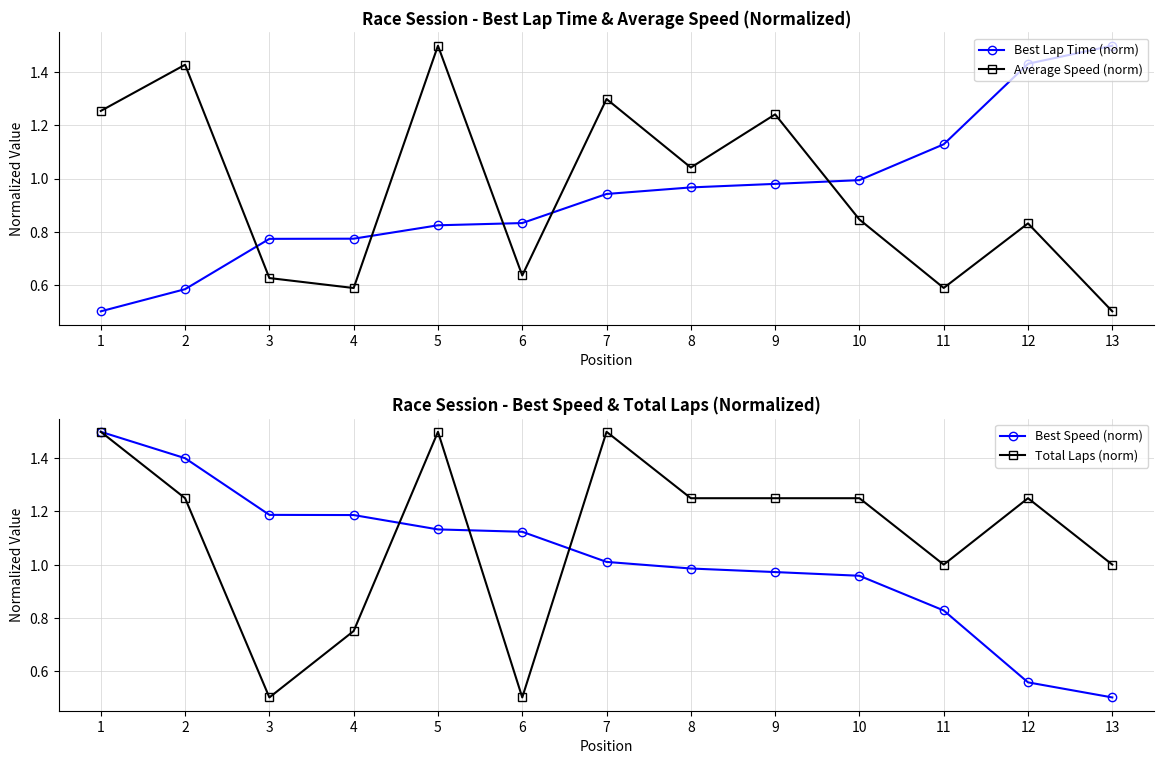

Does the chart display data point markers on the line(s)?

Yes